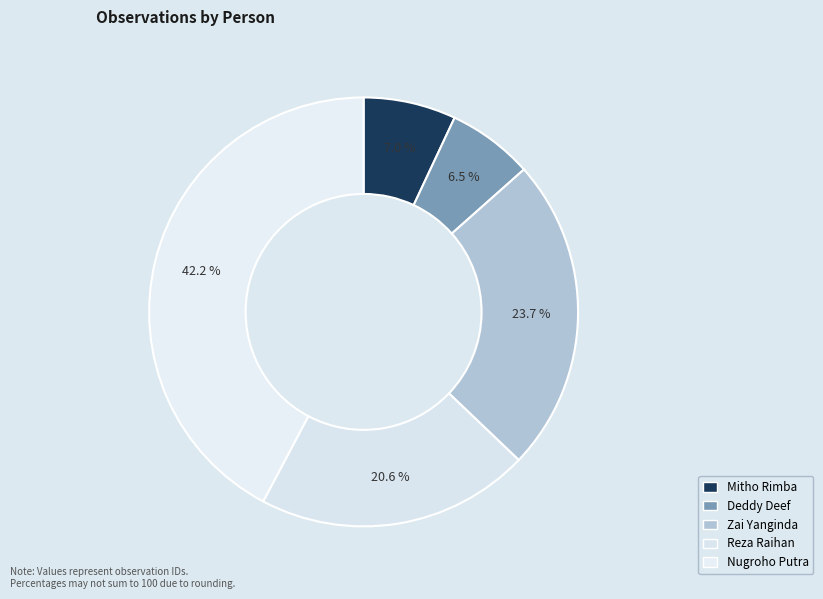

How many segments does this pie chart have?

5